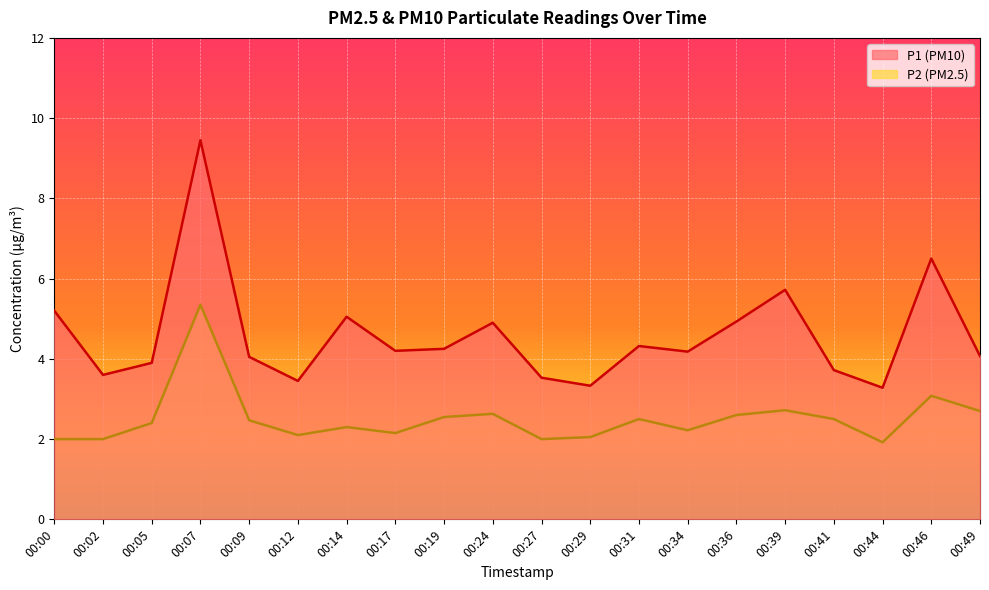

What is the value of the P1 point at the 9th from the left?

4.2